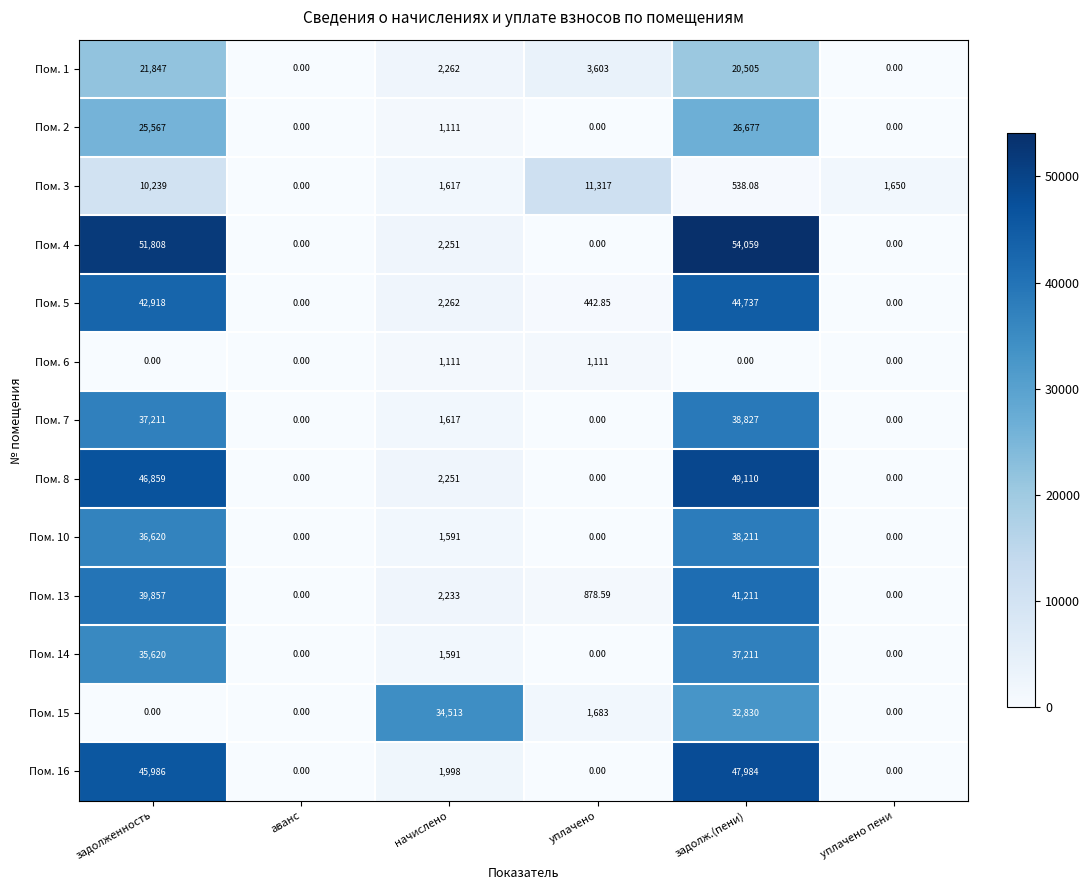

At which category does the chart reach its peak across all series?

задолж.(пени)